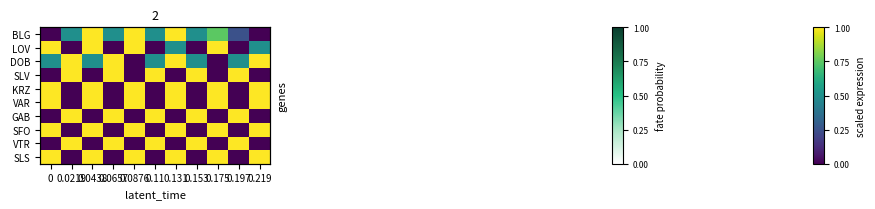

True or false: LOV has a value of 0.0 at 0.197.

True